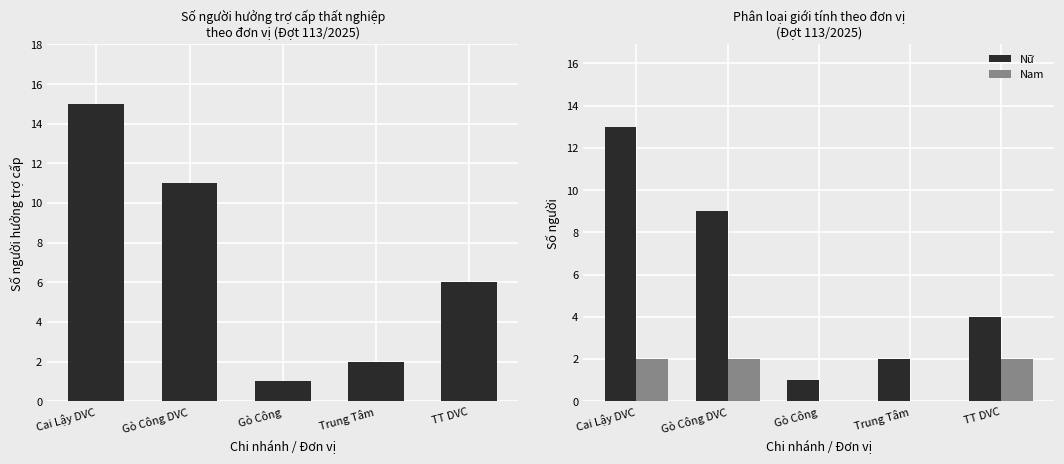

What is the maximum value shown in the chart?

15